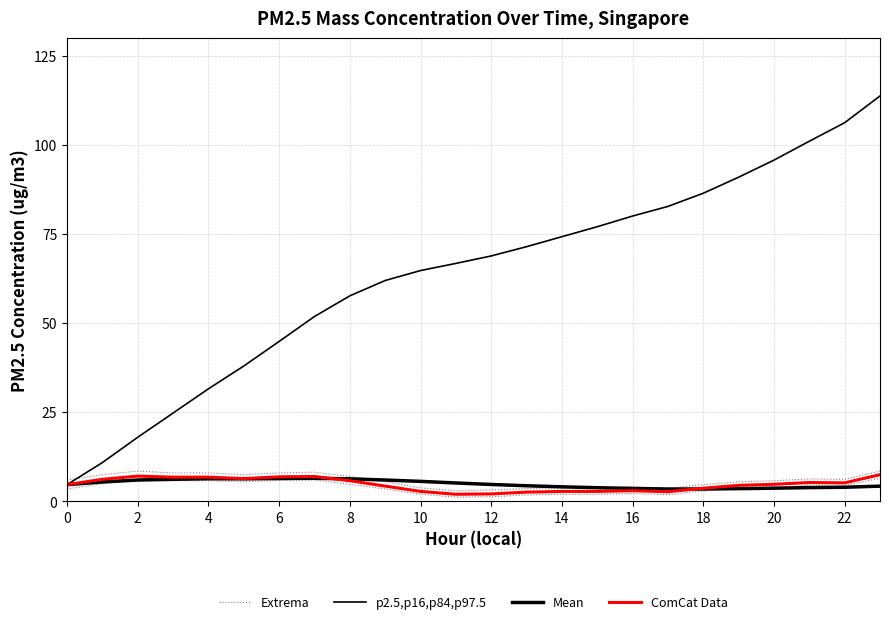

What is the lowest value of the Mean series?

3.5